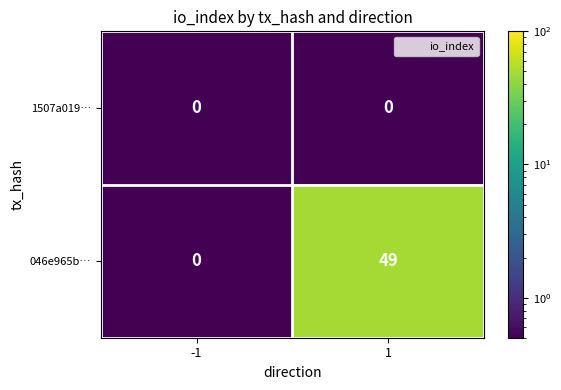

The 046e965b… series shows 0 at -1. True or false?

True